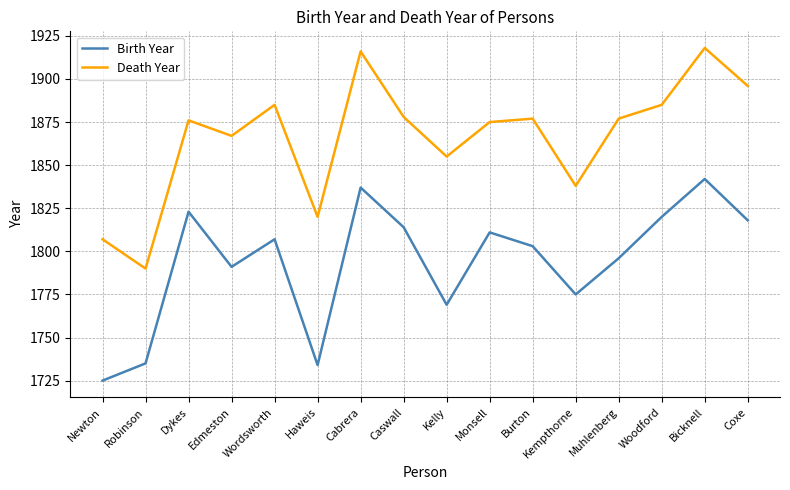

What is the difference between the maximum and minimum values in the Birth Year series?

117